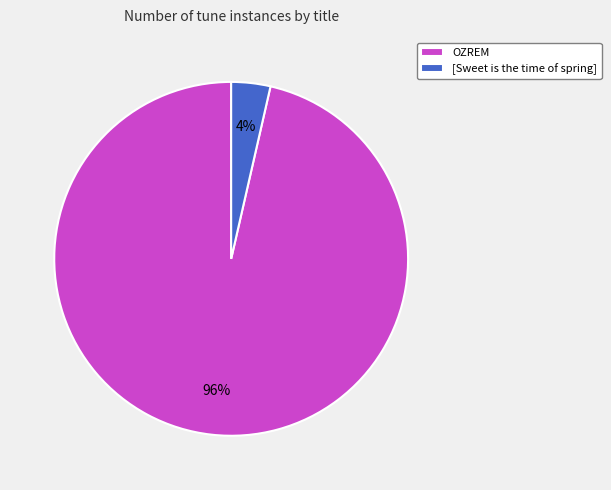

Which has a higher value, OZREM or [Sweet is the time of spring]?

OZREM